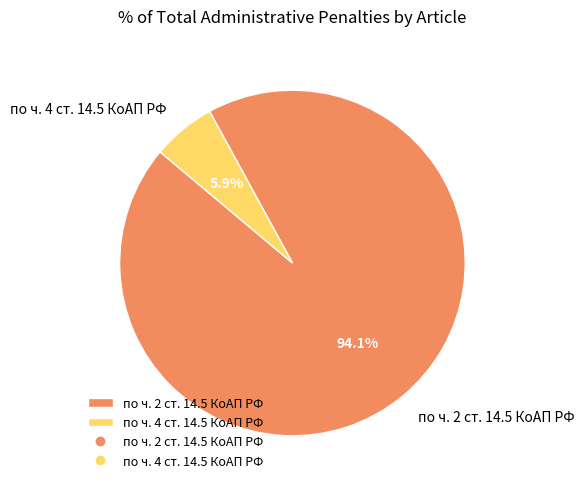

Rank the categories by value from highest to lowest.

по ч. 2 ст. 14.5 КоАП РФ, по ч. 4 ст. 14.5 КоАП РФ